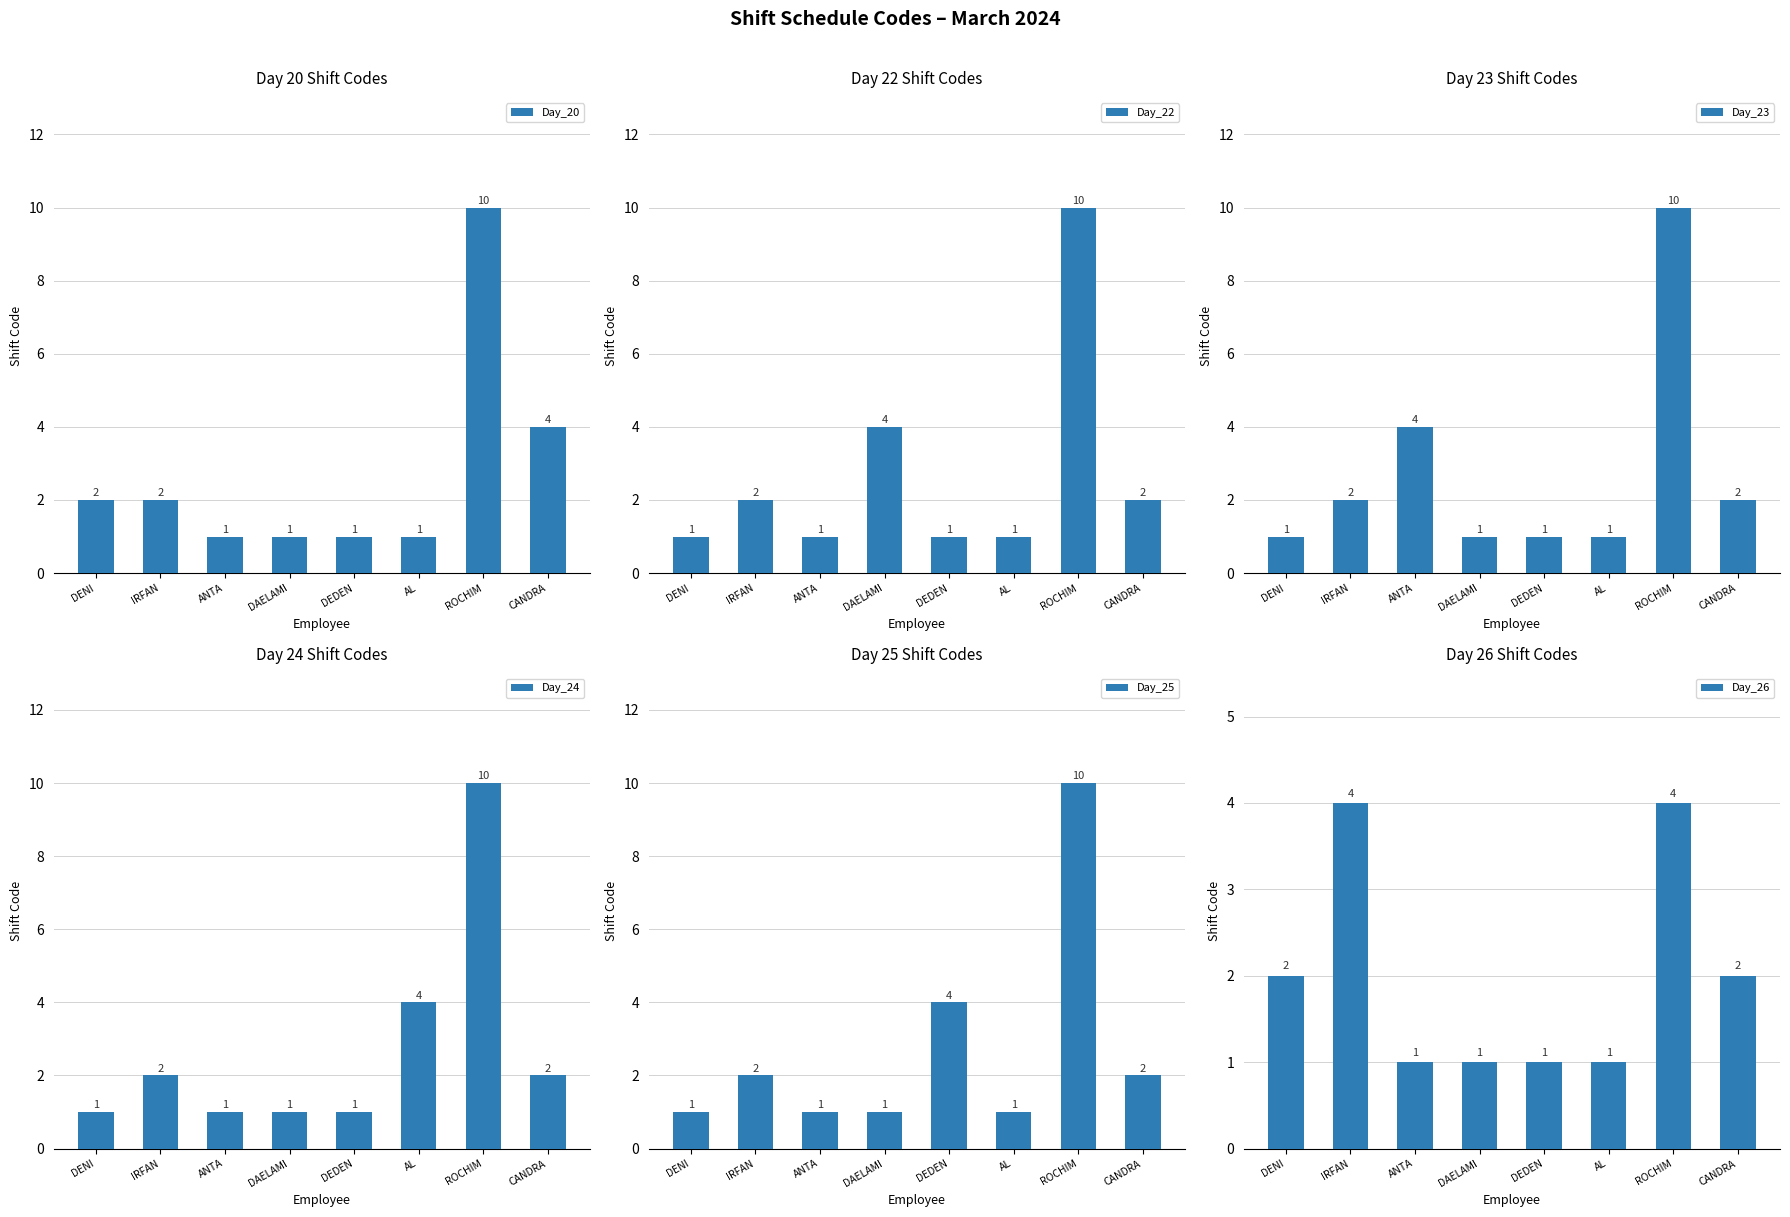

At ROCHIM, list the series in order from smallest to largest.

Day_26, Day_20, Day_22, Day_23, Day_24, Day_25